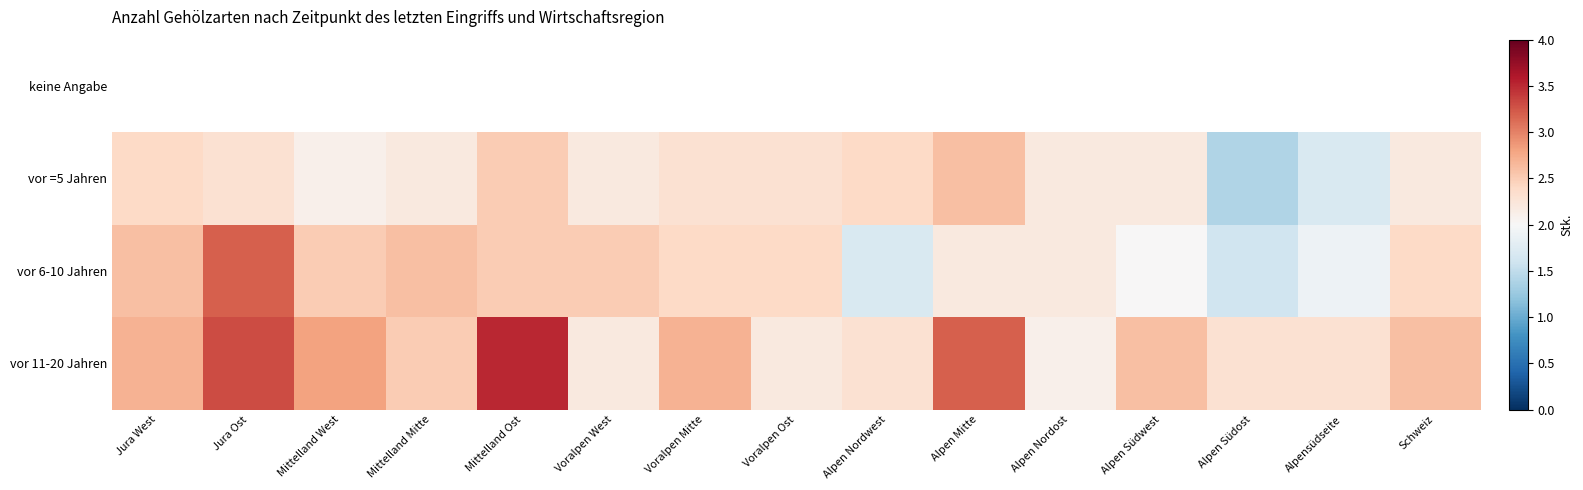

Read the vor 6-10 Jahren value at Mittelland Ost.

2.5